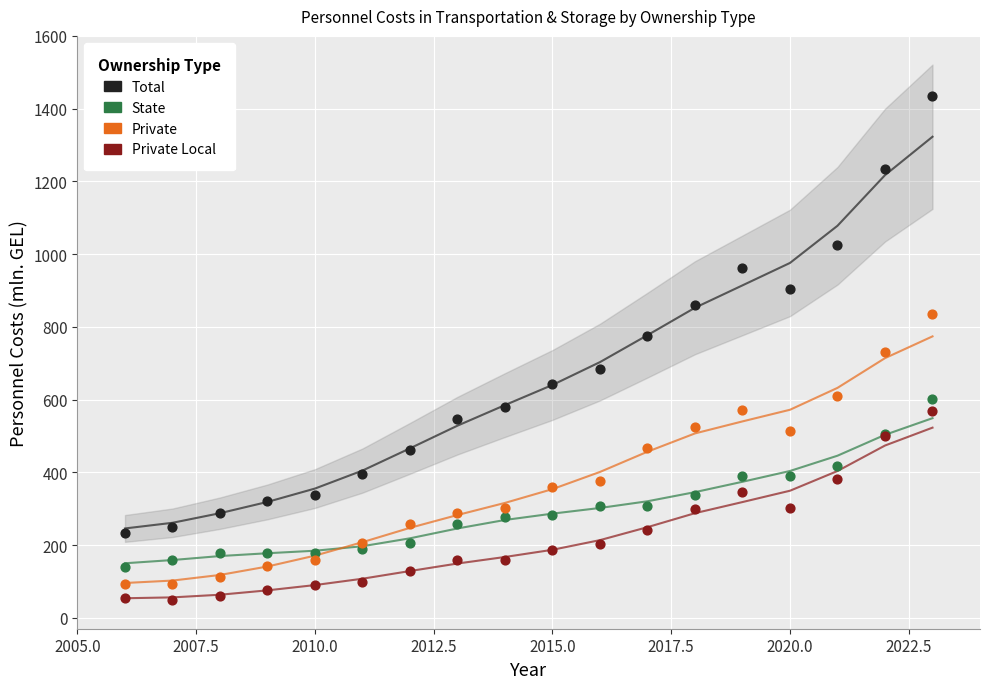

What is the X range (max minus min) for the scatter plot?

17.0